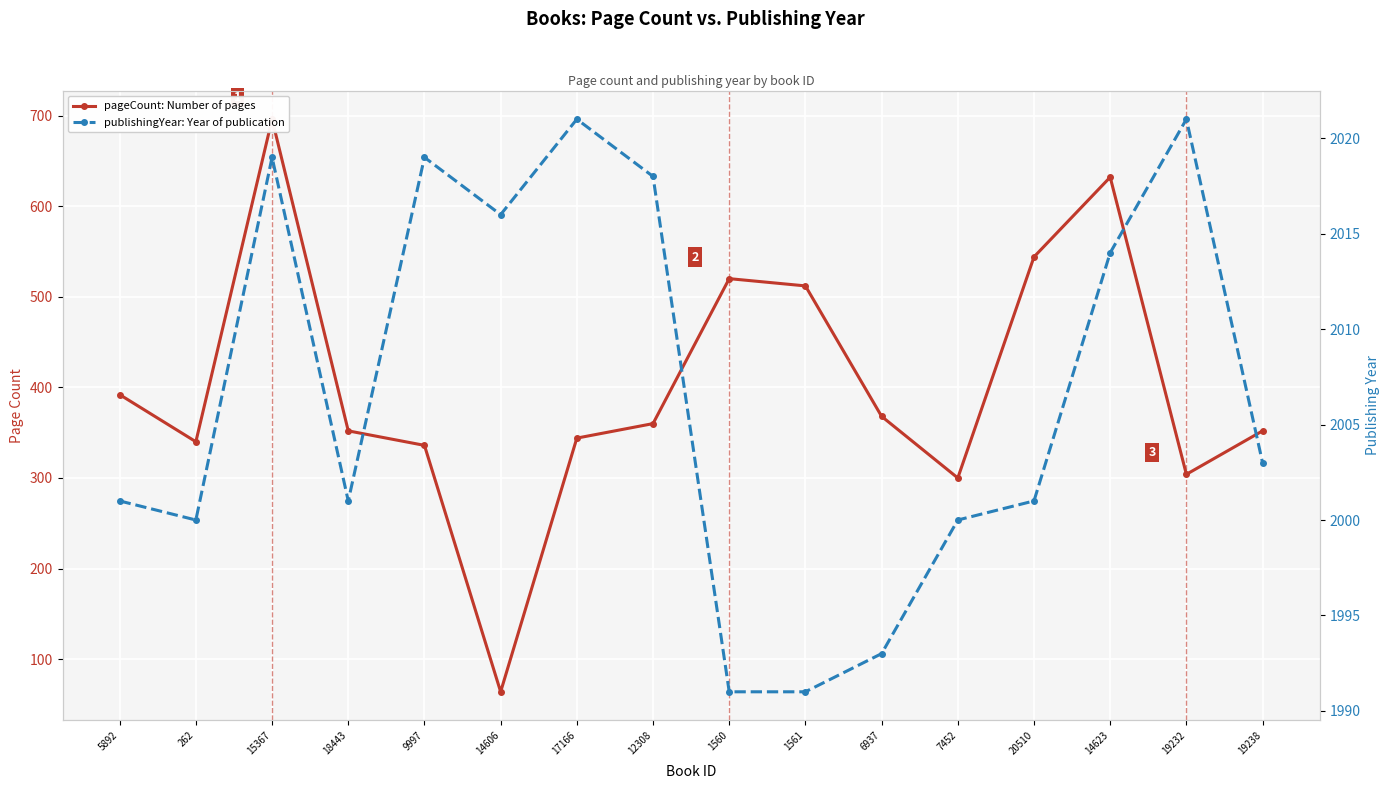

Reading left to right, transcribe all the data shown in this chart.

pageCount: Number of pages: 392	340	696	352	336	64	344	360	520	512	368	300	544	632	304	352
publishingYear: Year of publication: 2001	2000	2019	2001	2019	2016	2021	2018	1991	1991	1993	2000	2001	2014	2021	2003